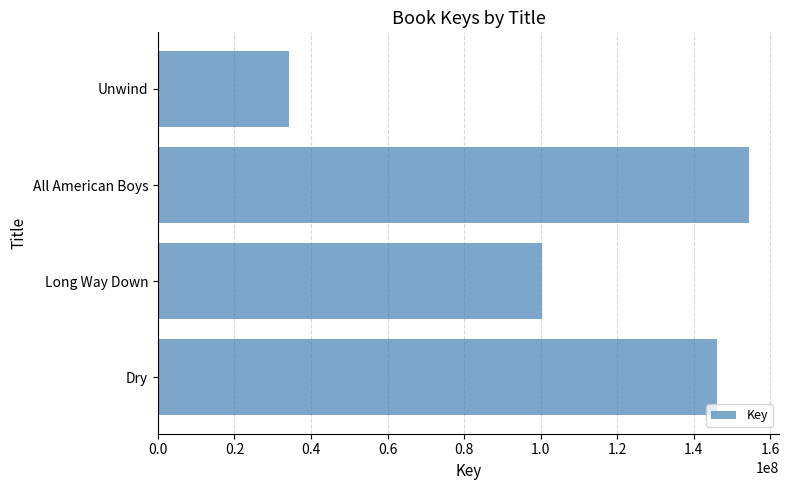

The value at Dry is 84559942. True or false?

False